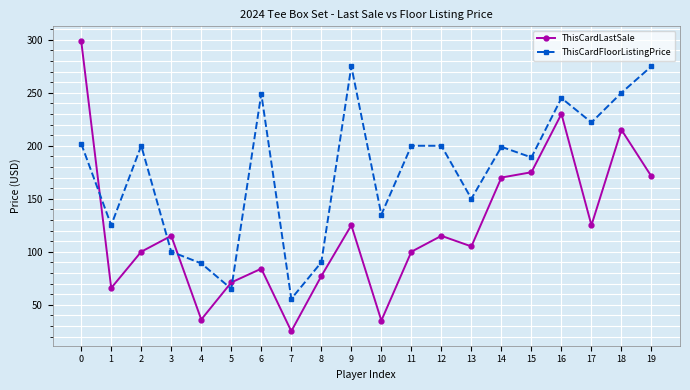

What is the spread (max minus min) of values at 3?

15.0